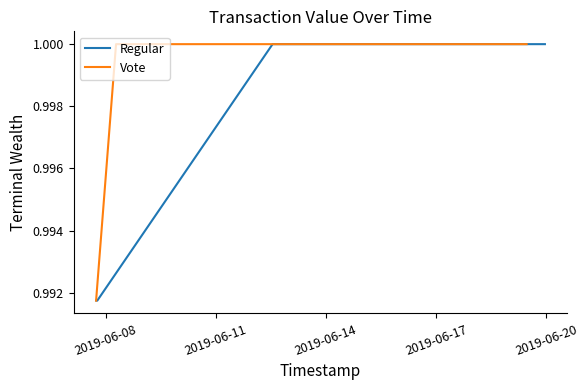

True or false: Regular and Vote cross at least once.

False